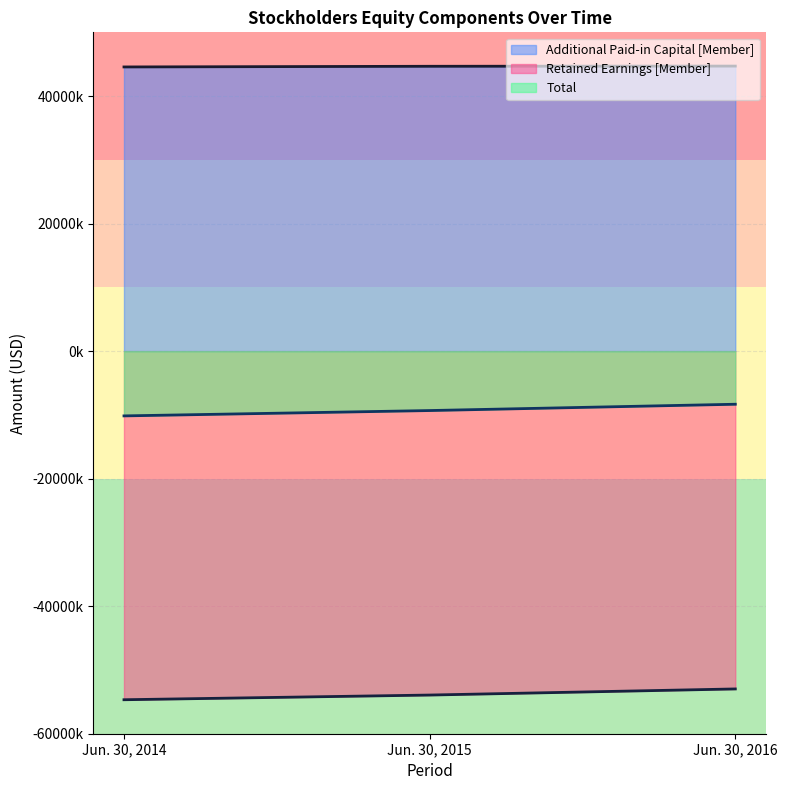

True or false: Additional Paid-in Capital [Member] has a value of 29153054 at Jun. 30, 2016.

False